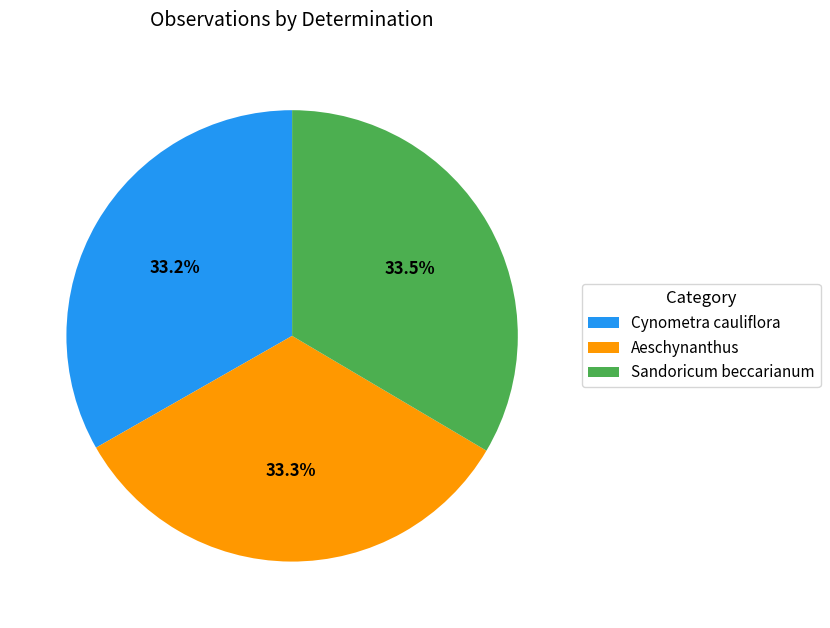

Does any single category account for the majority?

No